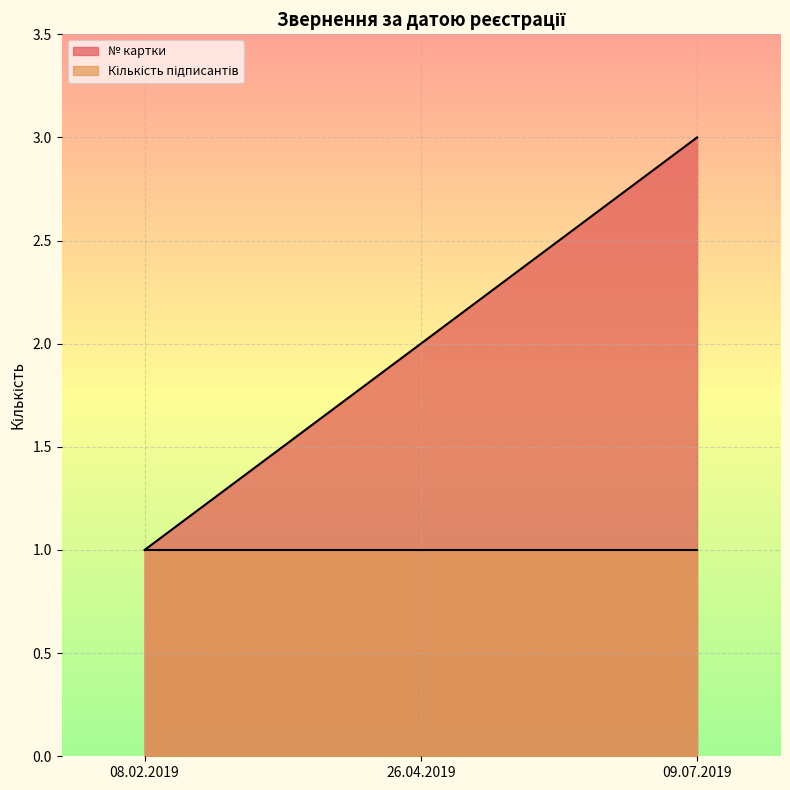

Between 08.02.2019 and 26.04.2019, which is larger?

26.04.2019